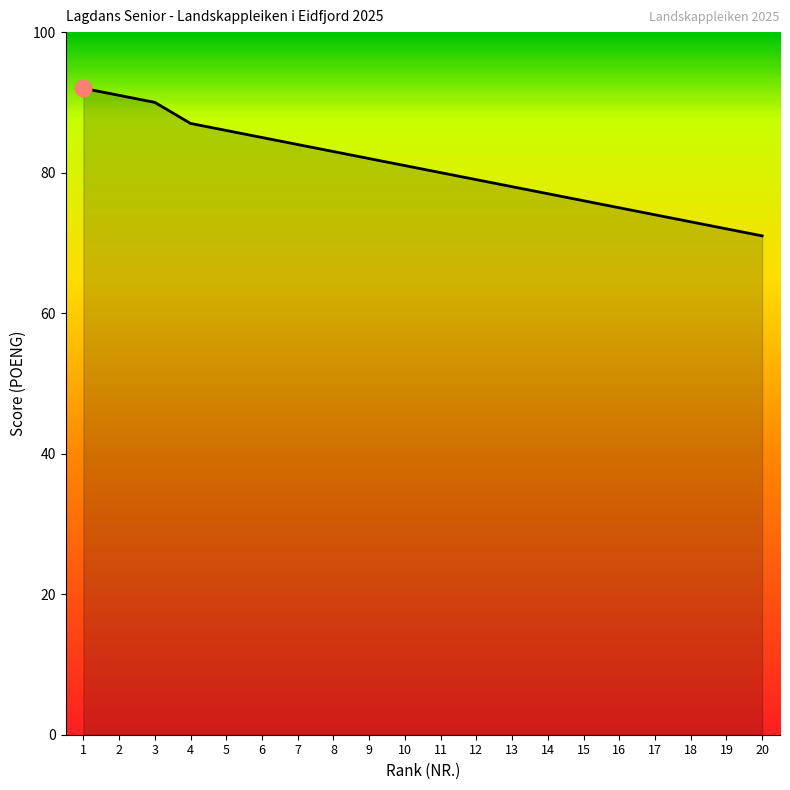

What is the sum of the values at 6 and 4?

172